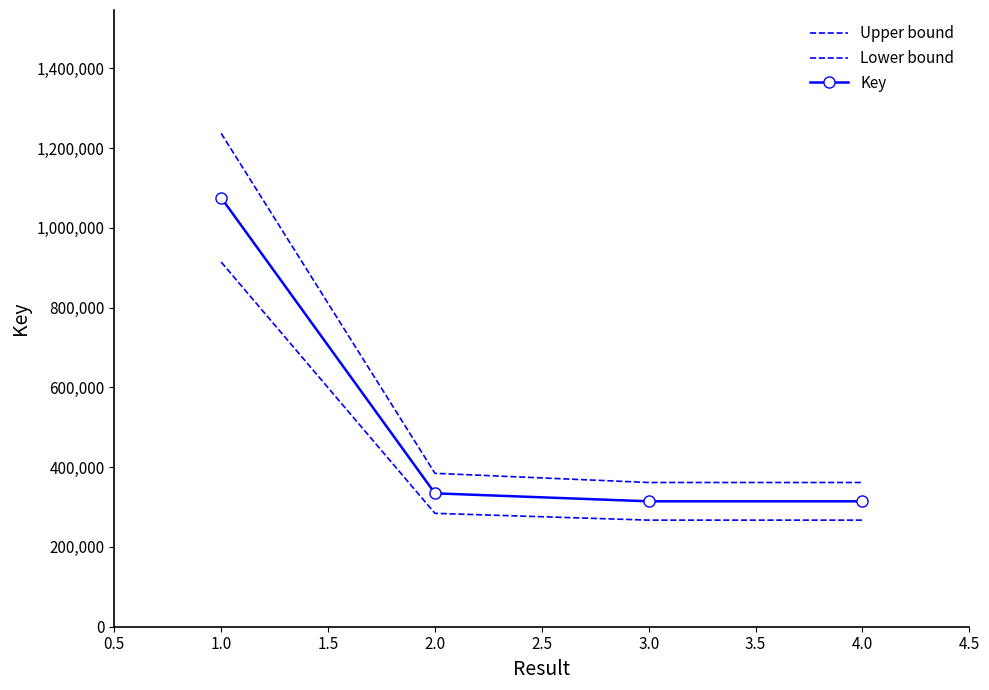

True or false: Key and Lower bound cross at least once.

False